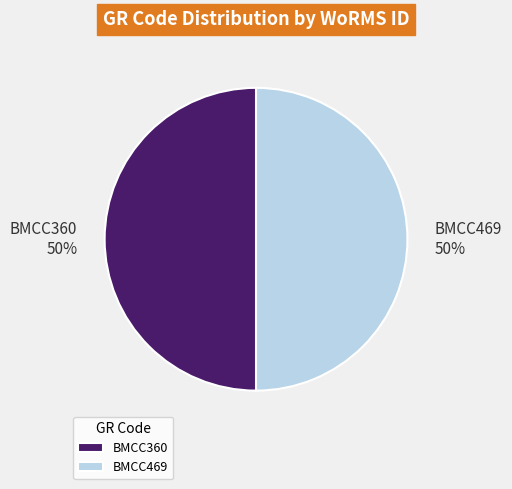

Is the sum of BMCC469 and BMCC360 greater than half?

Yes